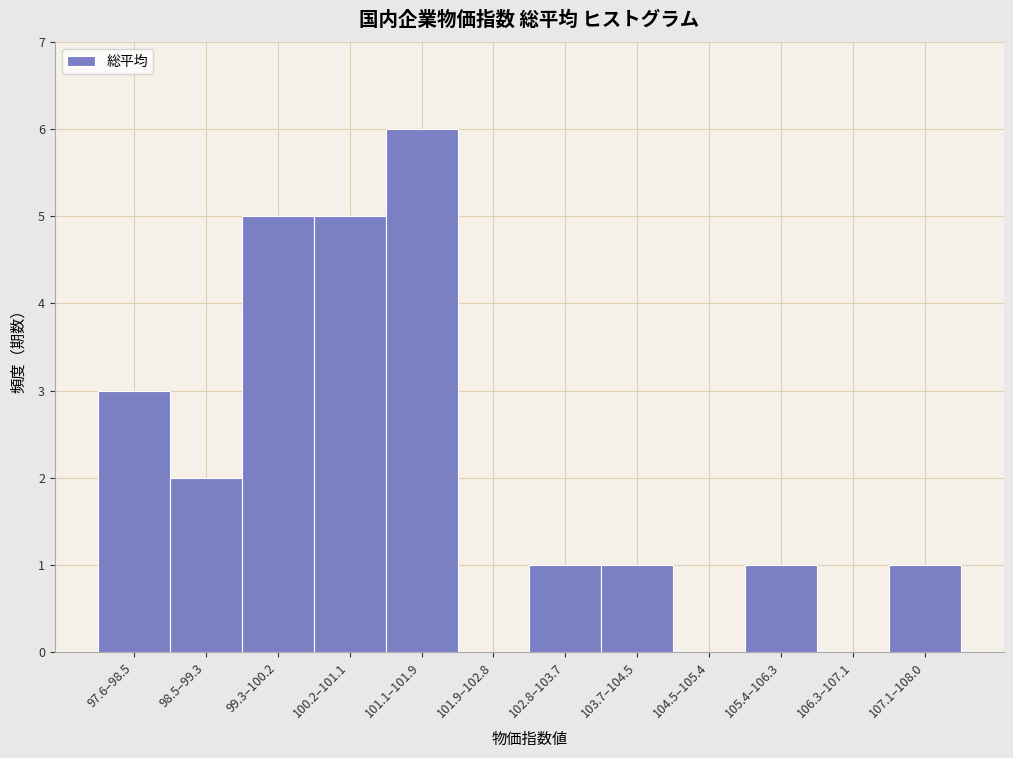

Reading left to right, transcribe all the data shown in this chart.

97.6–98.5=3	98.5–99.3=2	99.3–100.2=5	100.2–101.1=5	101.1–101.9=6	101.9–102.8=0	102.8–103.7=1	103.7–104.5=1	104.5–105.4=0	105.4–106.3=1	106.3–107.1=0	107.1–108.0=1